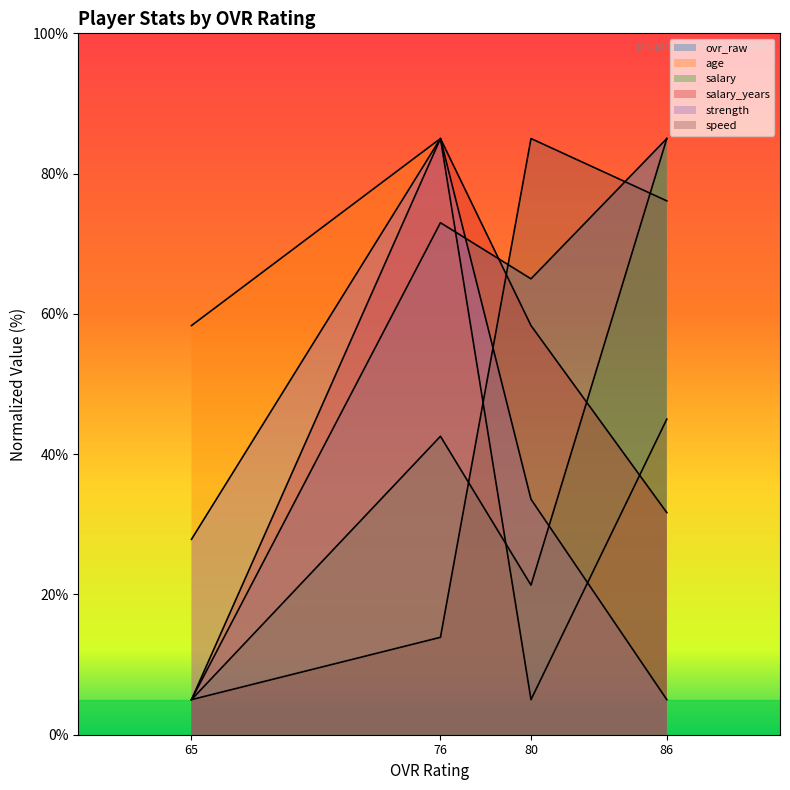

How many intersections are there between age and strength?

2